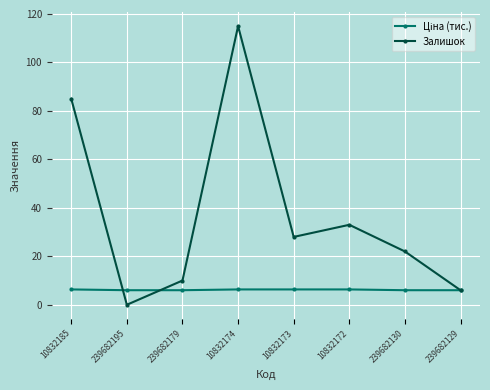

Is it true that Залишок equals 50.0 at 239682195?

False